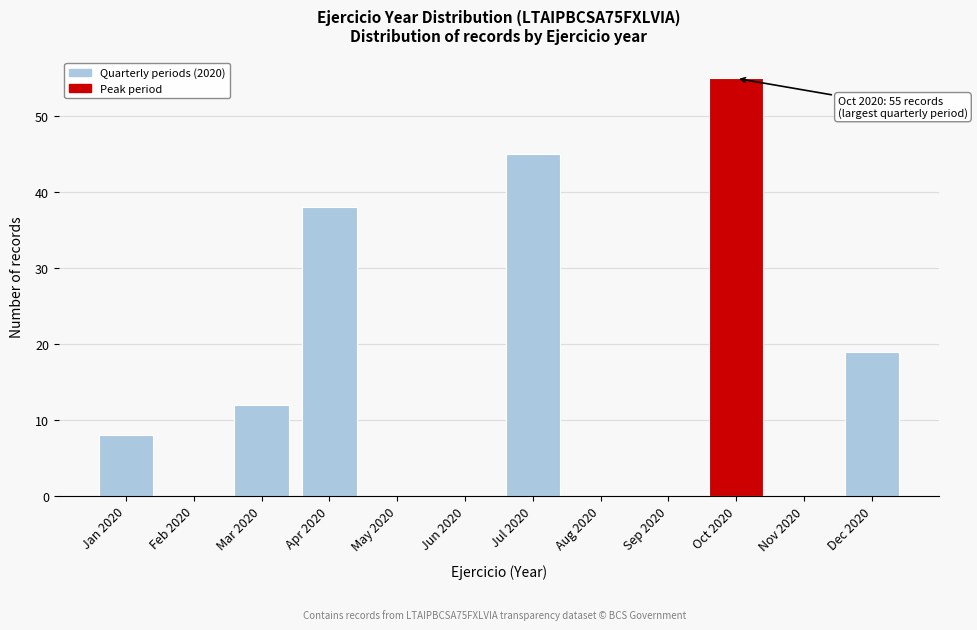

Reading left to right, what are all the values shown in this chart?

Jan 2020=8	Feb 2020=0	Mar 2020=12	Apr 2020=38	May 2020=0	Jun 2020=0	Jul 2020=45	Aug 2020=0	Sep 2020=0	Oct 2020=55	Nov 2020=0	Dec 2020=19